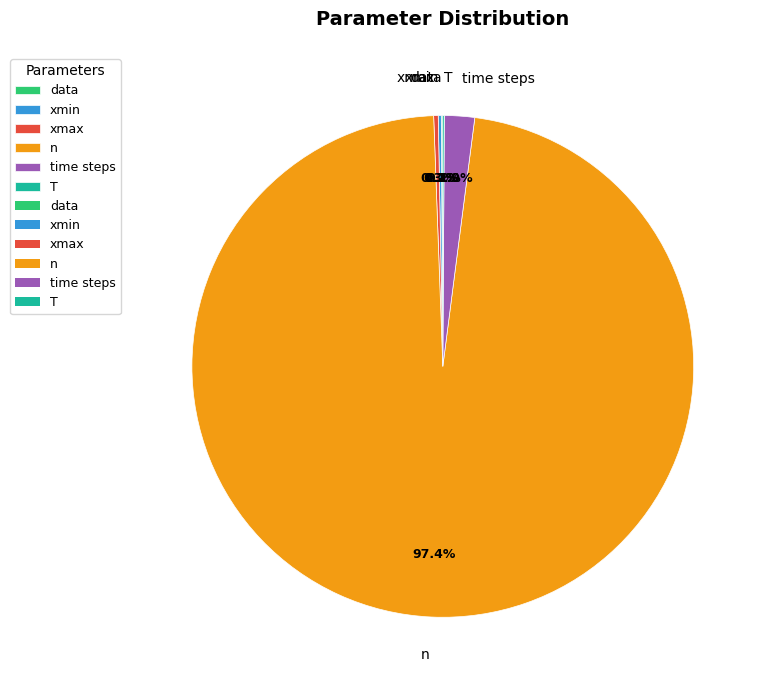

Is there any slice that represents more than half of the pie?

Yes